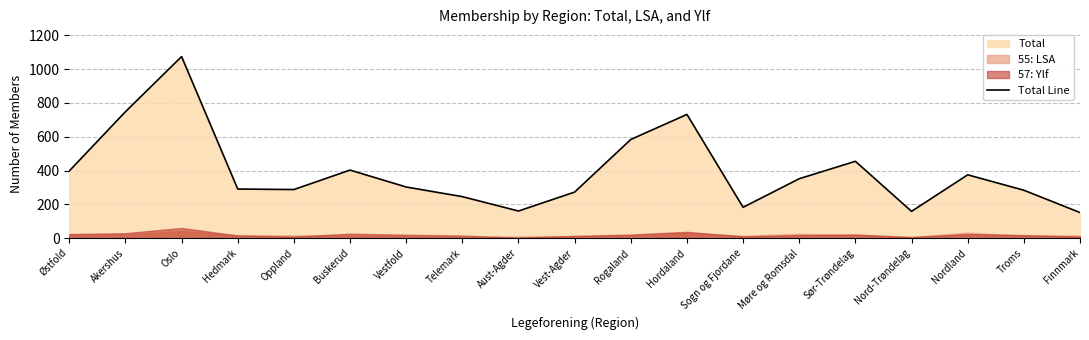

What is the value of the 11th point from the left?

584